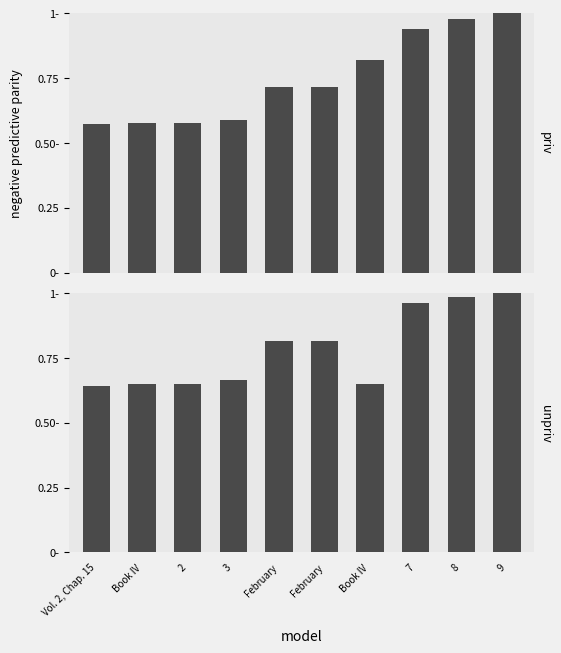

At how many categories does at least one series exceed 0?

10